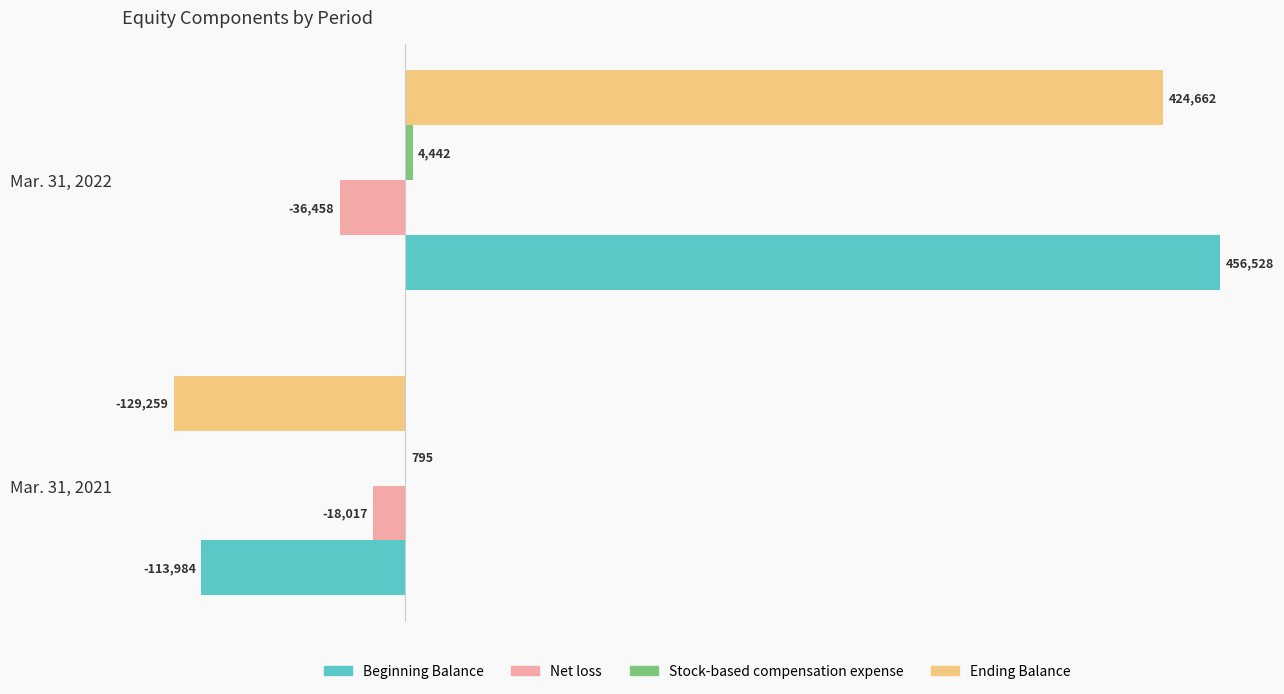

The value of Ending Balance at Mar. 31, 2022 is 634058. True or false?

False